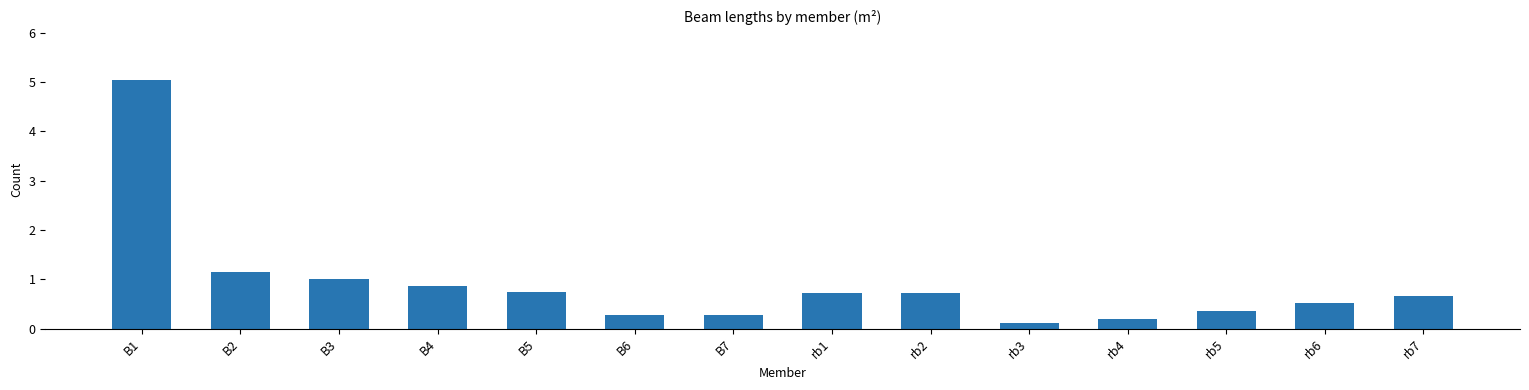

How many distinct data groups are displayed?

1